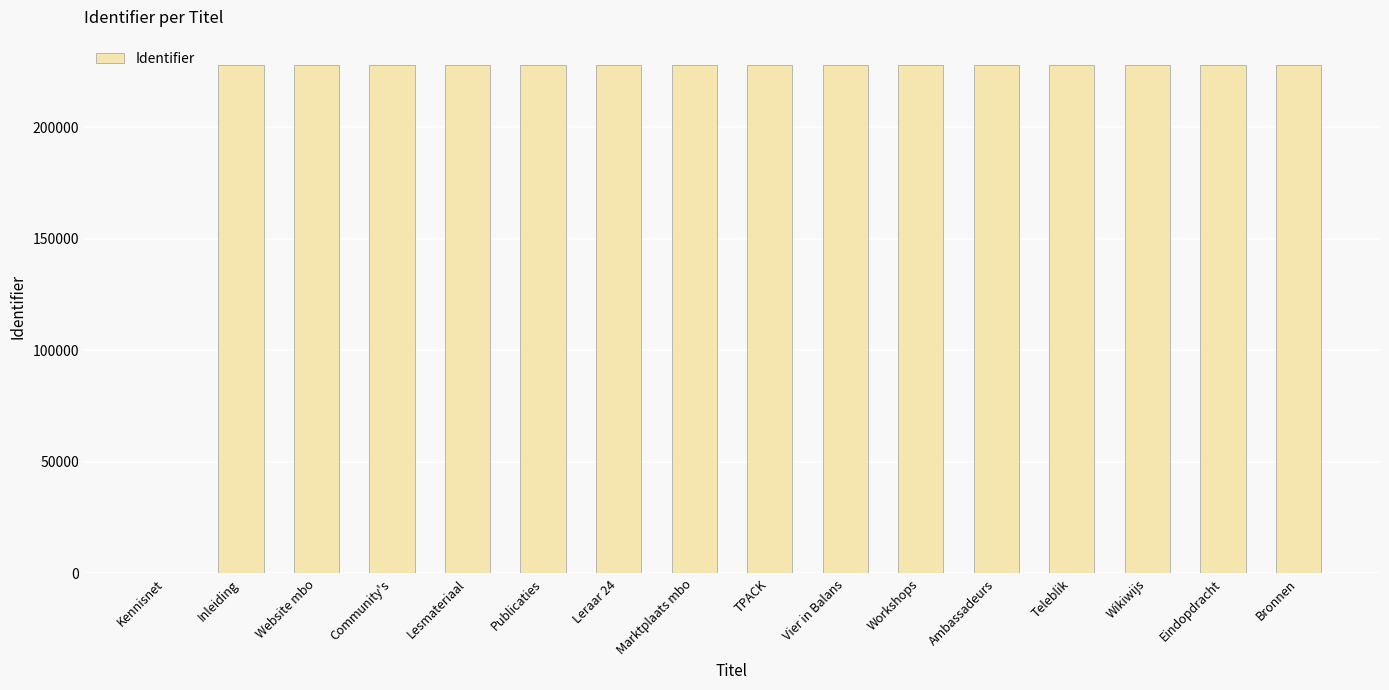

What is the sum of the values at Kennisnet and Community's?

227806